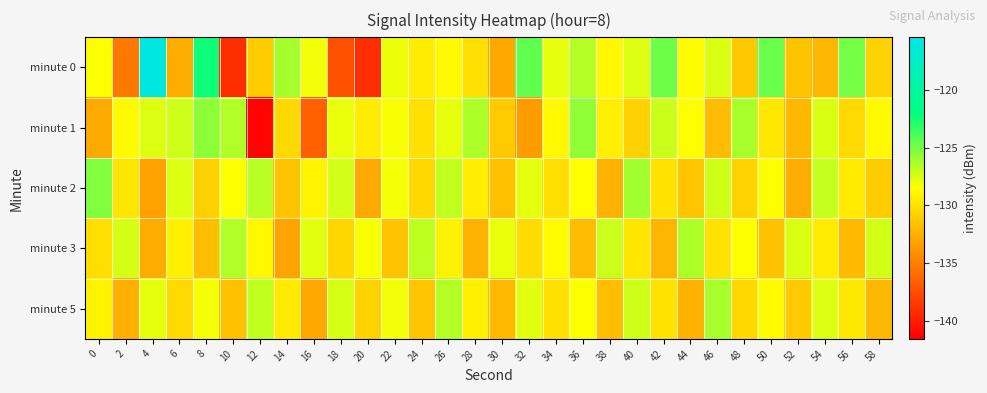

Reading left to right, list all the values displayed in this chart.

minute 0: 0=-128.5	2=-135.4	4=-115.9	6=-132.8	8=-122.3	10=-139.2	12=-131.1	14=-126.2	16=-128.1	18=-137.4	20=-139.1	22=-128.0	24=-129.4	26=-128.8	28=-130.1	30=-132.9	32=-124.5	34=-127.8	36=-126.6	38=-128.9	40=-127.7	42=-124.8	44=-128.6	46=-127.5	48=-131.3	50=-124.7	52=-131.4	54=-132.2	56=-125.0	58=-130.8
minute 1: 0=-132.8	2=-128.8	4=-127.6	6=-127.2	8=-125.6	10=-126.5	12=-141.2	14=-130.3	16=-136.6	18=-127.9	20=-129.5	22=-128.3	24=-130.1	26=-127.8	28=-126.4	30=-131.2	32=-133.5	34=-128.9	36=-125.7	38=-129.3	40=-130.8	42=-127.1	44=-128.6	46=-131.9	48=-126.3	50=-129.7	52=-132.1	54=-127.5	56=-130.4	58=-128.8
minute 2: 0=-125.3	2=-129.8	4=-133.2	6=-127.6	8=-130.9	10=-128.4	12=-126.7	14=-131.5	16=-129.1	18=-127.3	20=-132.8	22=-128.2	24=-130.5	26=-126.9	28=-129.4	30=-131.7	32=-127.8	34=-130.2	36=-128.6	38=-132.3	40=-126.1	42=-129.9	44=-131.4	46=-127.2	48=-130.7	50=-128.5	52=-132.6	54=-127.0	56=-129.6	58=-131.1
minute 3: 0=-130.2	2=-127.4	4=-132.7	6=-129.3	8=-131.8	10=-126.5	12=-128.9	14=-133.1	16=-127.7	18=-130.6	20=-128.3	22=-131.5	24=-126.8	26=-129.2	28=-132.4	30=-127.9	32=-130.3	34=-128.7	36=-131.9	38=-127.1	40=-129.8	42=-132.2	44=-126.4	46=-130.0	48=-128.4	50=-131.6	52=-127.5	54=-129.5	56=-132.0	58=-127.3
minute 5: 0=-129.1	2=-132.5	4=-127.8	6=-130.4	8=-128.2	10=-131.7	12=-126.9	14=-129.6	16=-132.9	18=-127.4	20=-130.7	22=-128.1	24=-131.4	26=-126.6	28=-129.3	30=-132.0	32=-127.7	34=-130.1	36=-128.5	38=-131.8	40=-127.2	42=-129.9	44=-132.3	46=-126.3	48=-130.5	50=-128.8	52=-131.2	54=-127.6	56=-129.7	58=-132.1